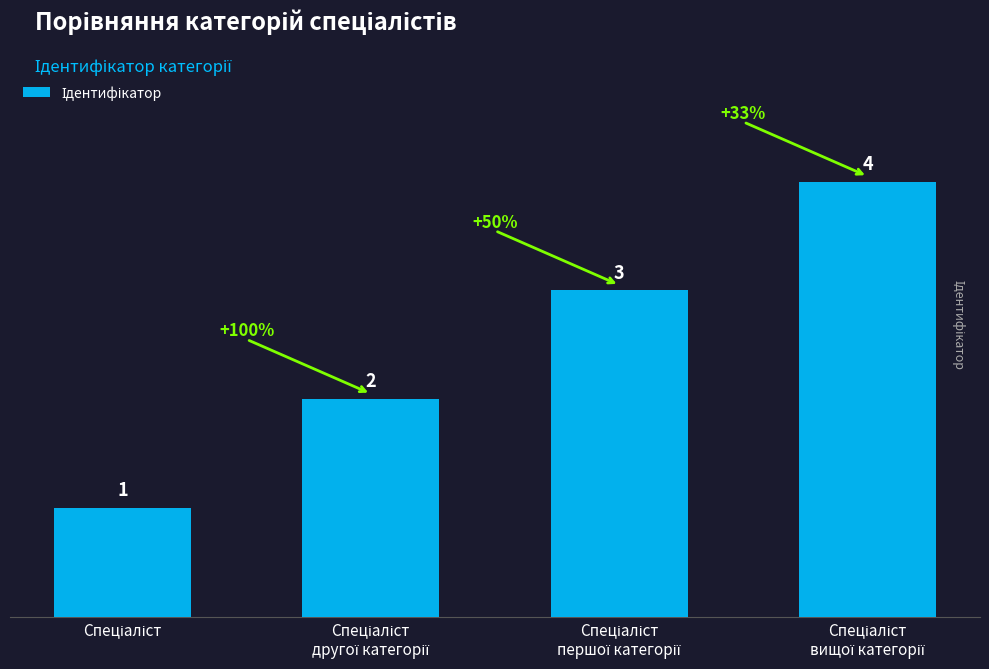

How many distinct data groups are displayed?

1